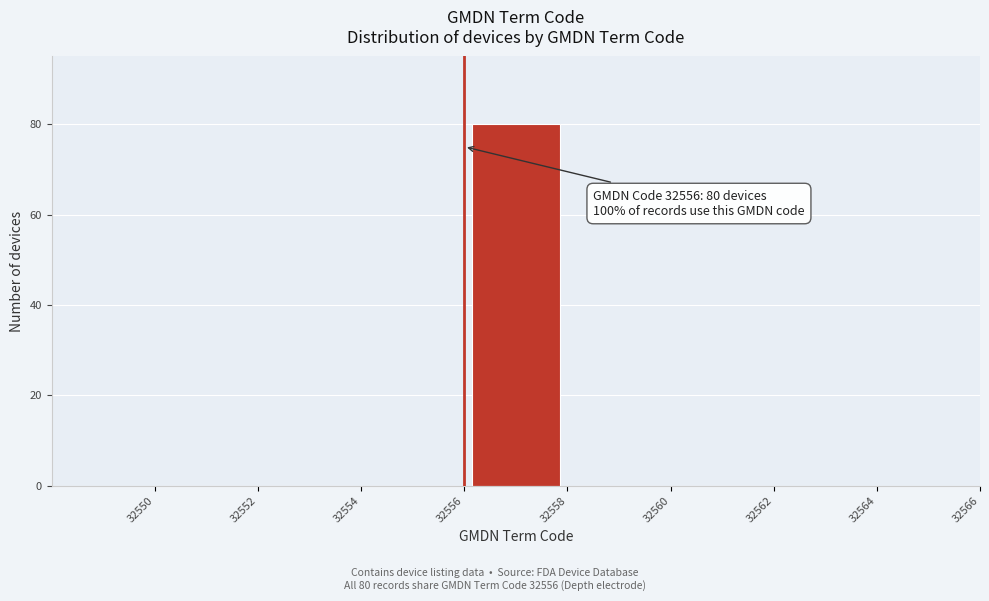

Over which range of the x-axis is the bar tallest?

32556 to 32558